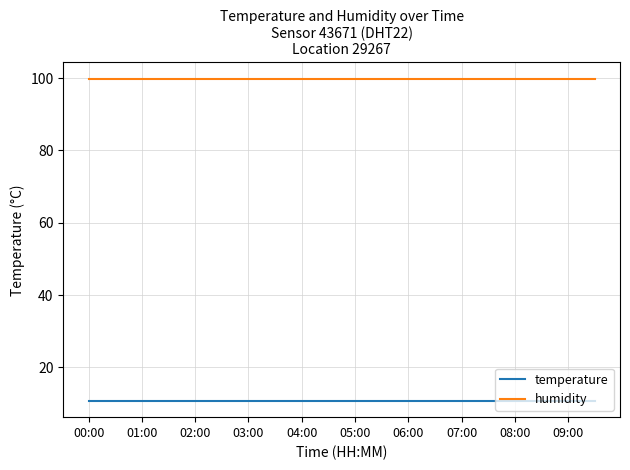

What is the lowest value of the humidity series?

99.9